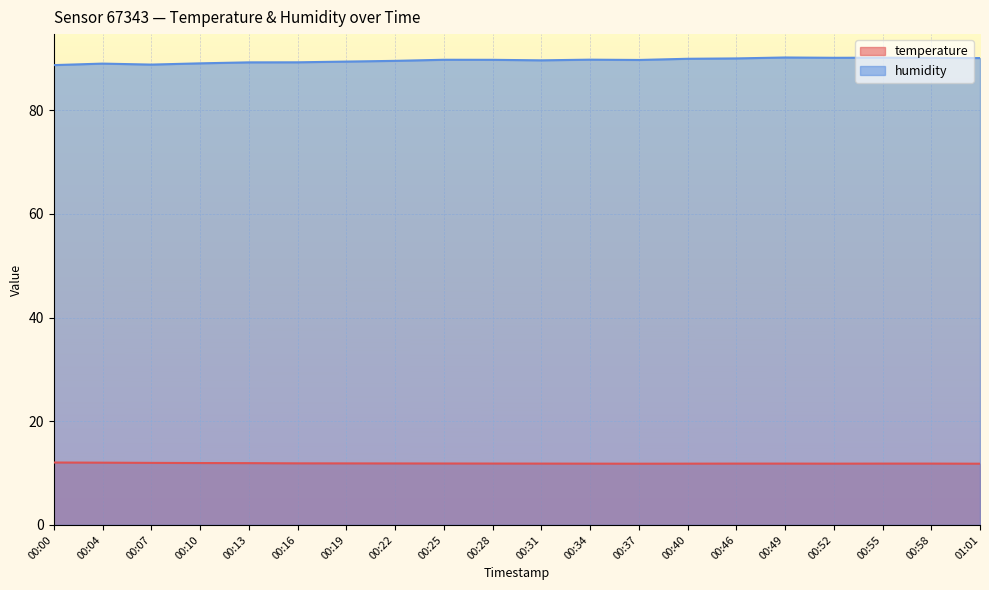

At how many categories does at least one series exceed 51?

20